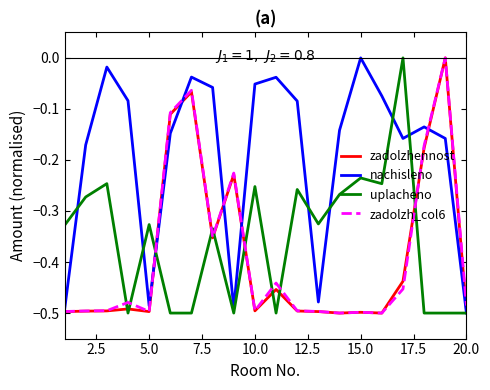

True or false: zadolzh_col6 and uplacheno cross at least once.

True